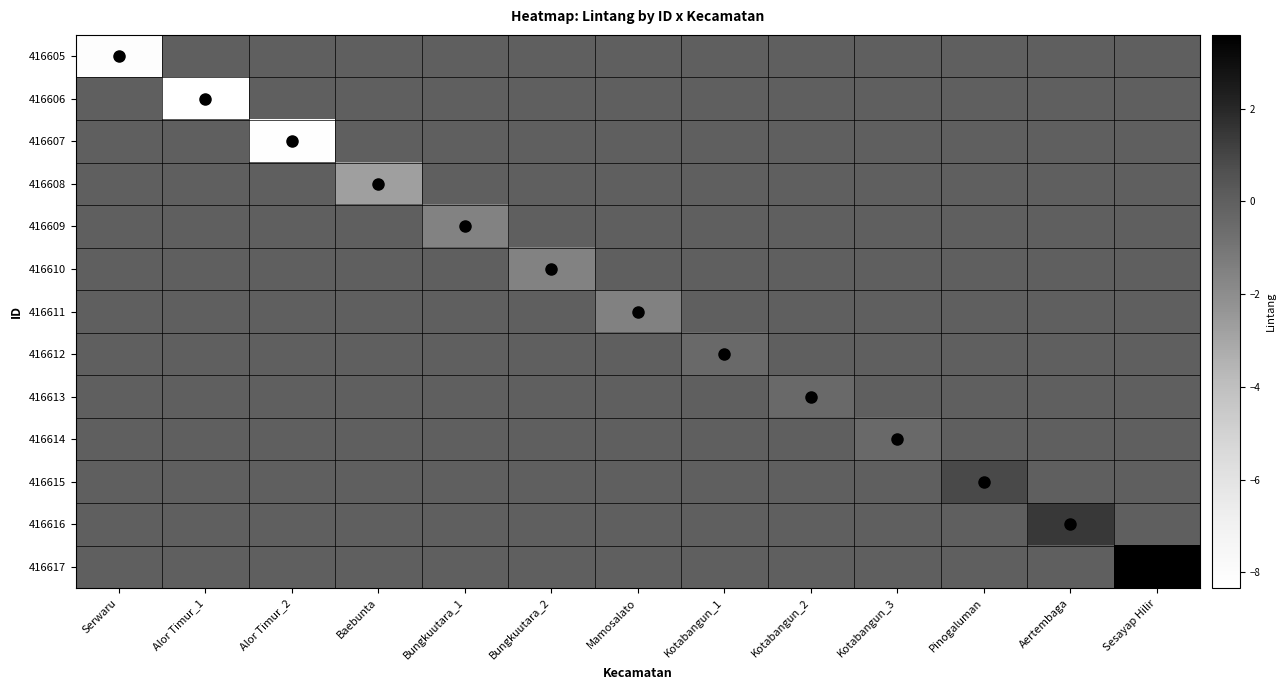

At which category is the sum across all series the highest?

Sesayap Hilir